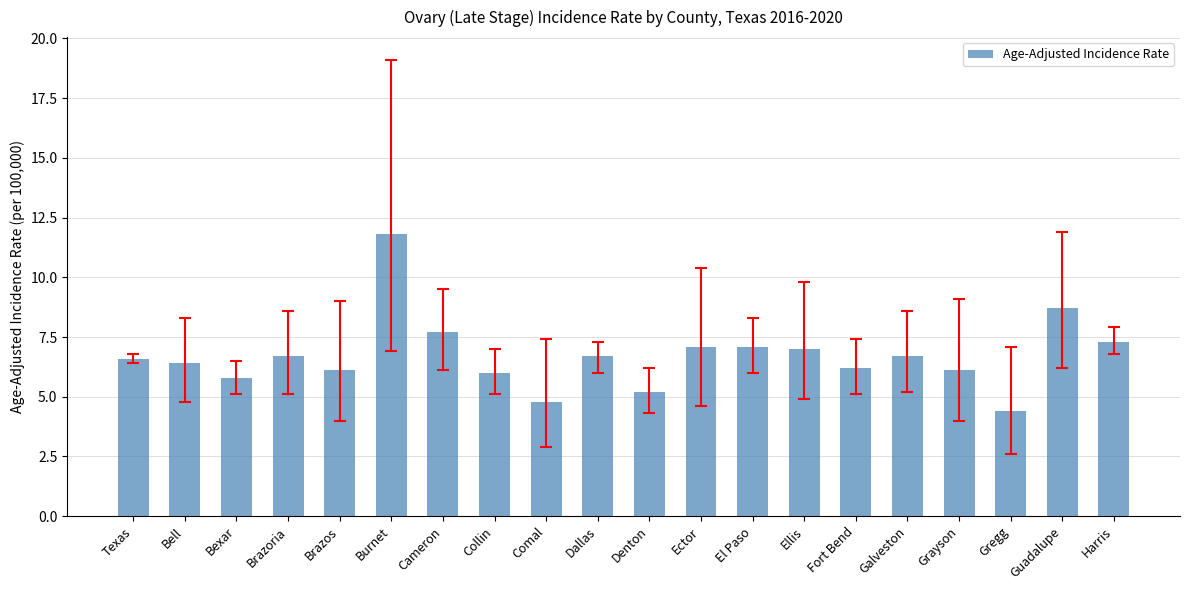

Approximately how many times larger is the value at Ellis compared to Texas?

1.1